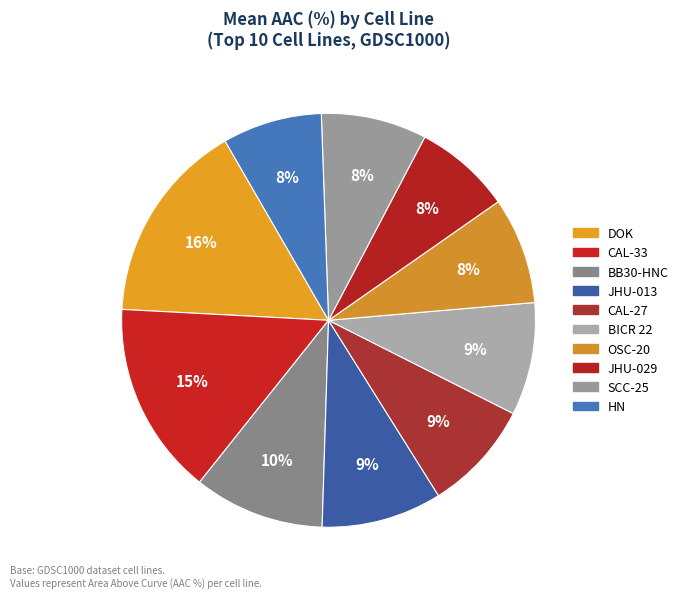

Is SCC-25 the majority of the pie?

No